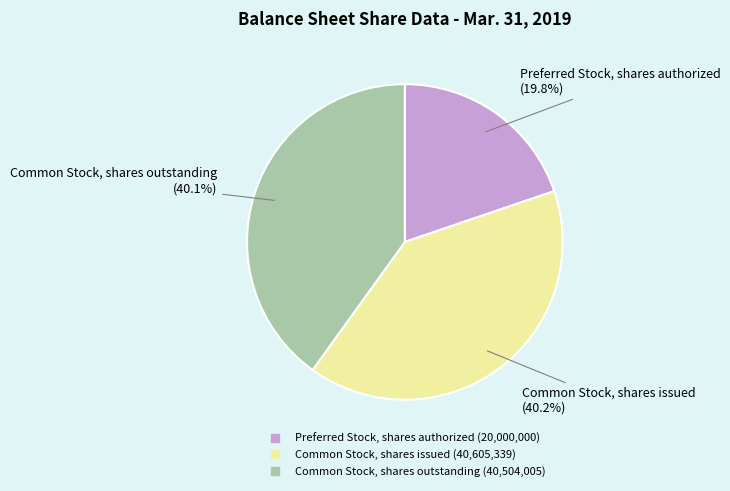

Does Preferred Stock, shares authorized account for over 50% of the chart?

No